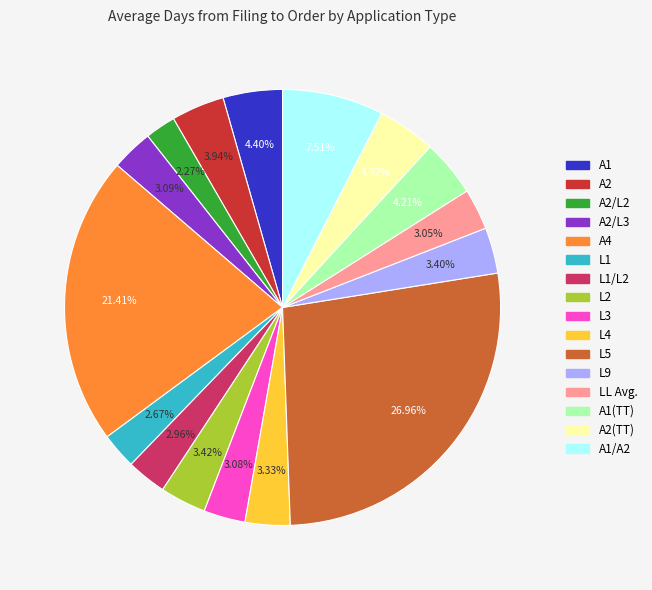

Does any single category account for the majority?

No